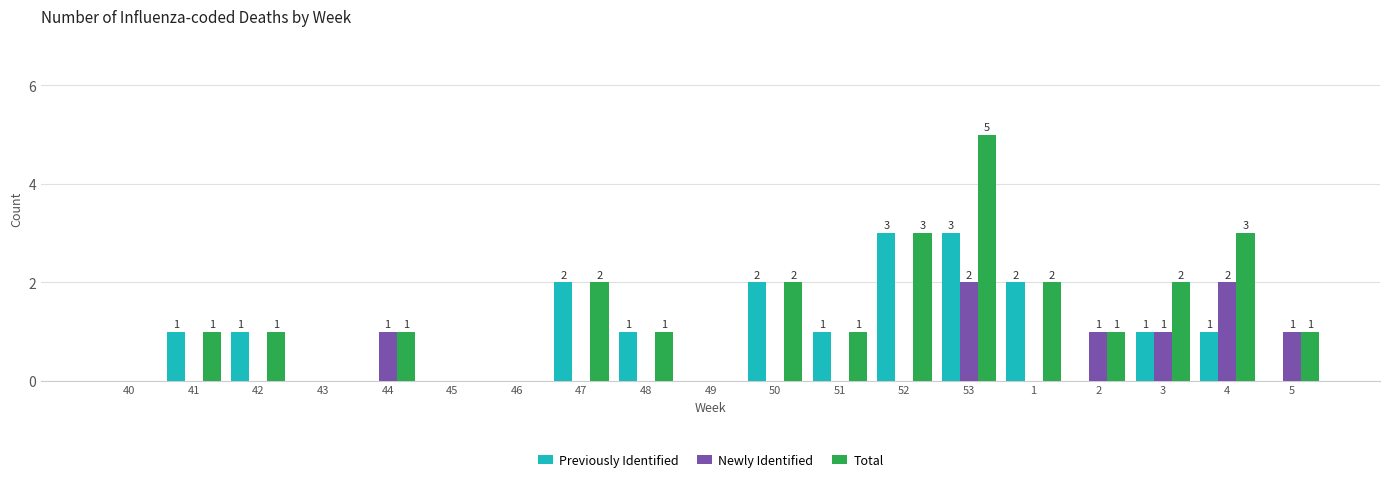

Reading left to right, what are all the values shown in this chart?

Previously Identified: 40=0	41=1	42=1	43=0	44=0	45=0	46=0	47=2	48=1	49=0	50=2	51=1	52=3	53=3	1=2	2=0	3=1	4=1	5=0
Newly Identified: 40=0	41=0	42=0	43=0	44=1	45=0	46=0	47=0	48=0	49=0	50=0	51=0	52=0	53=2	1=0	2=1	3=1	4=2	5=1
Total: 40=0	41=1	42=1	43=0	44=1	45=0	46=0	47=2	48=1	49=0	50=2	51=1	52=3	53=5	1=2	2=1	3=2	4=3	5=1